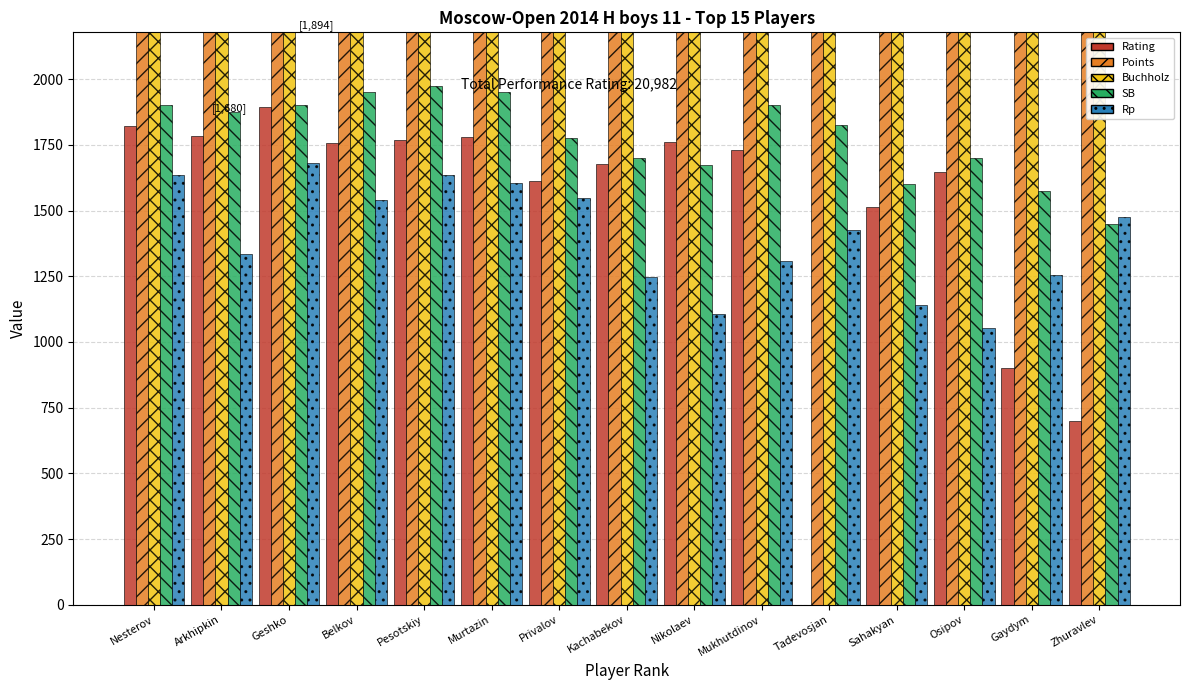

Are the bars grouped side by side (vs. stacked)?

Yes